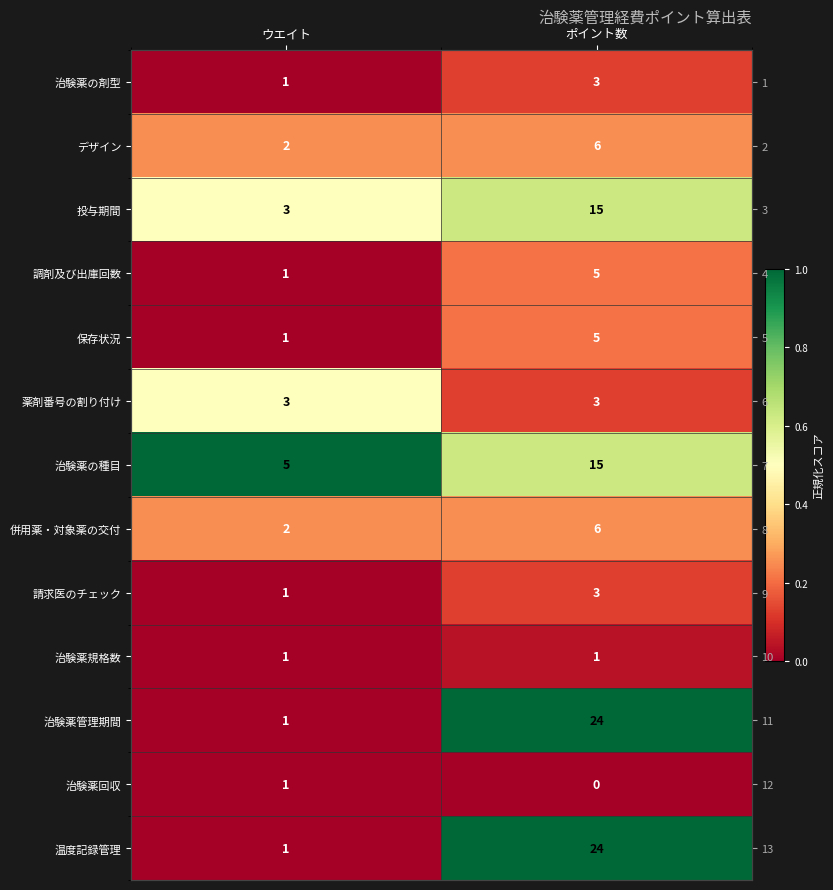

Which has a higher value, ウエイト or ポイント数?

ポイント数